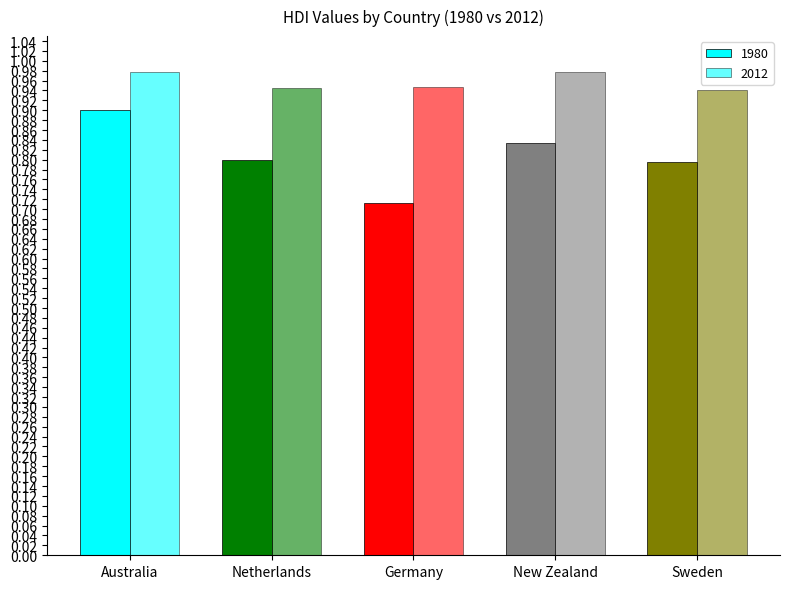

How many data points does each series have?

5